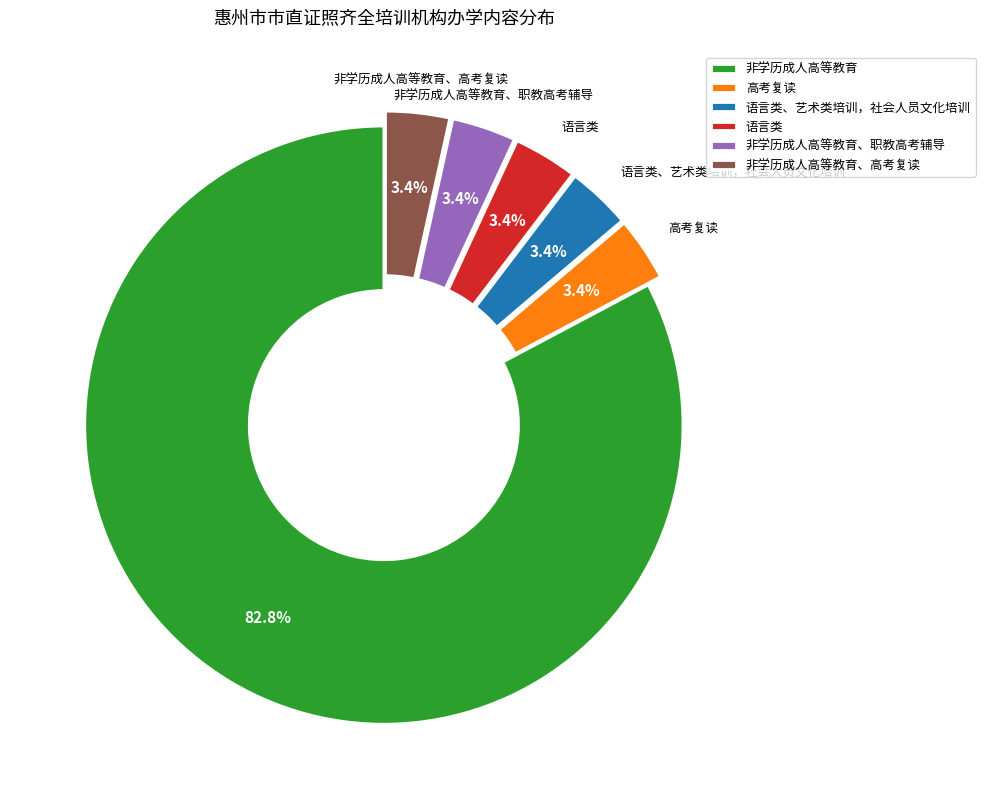

How much of the chart is everything except 高考复读?

96.6%